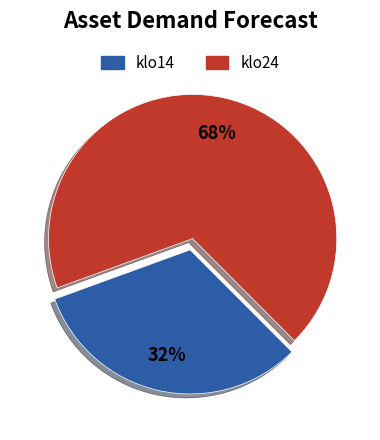

How many slices are in this pie chart?

2